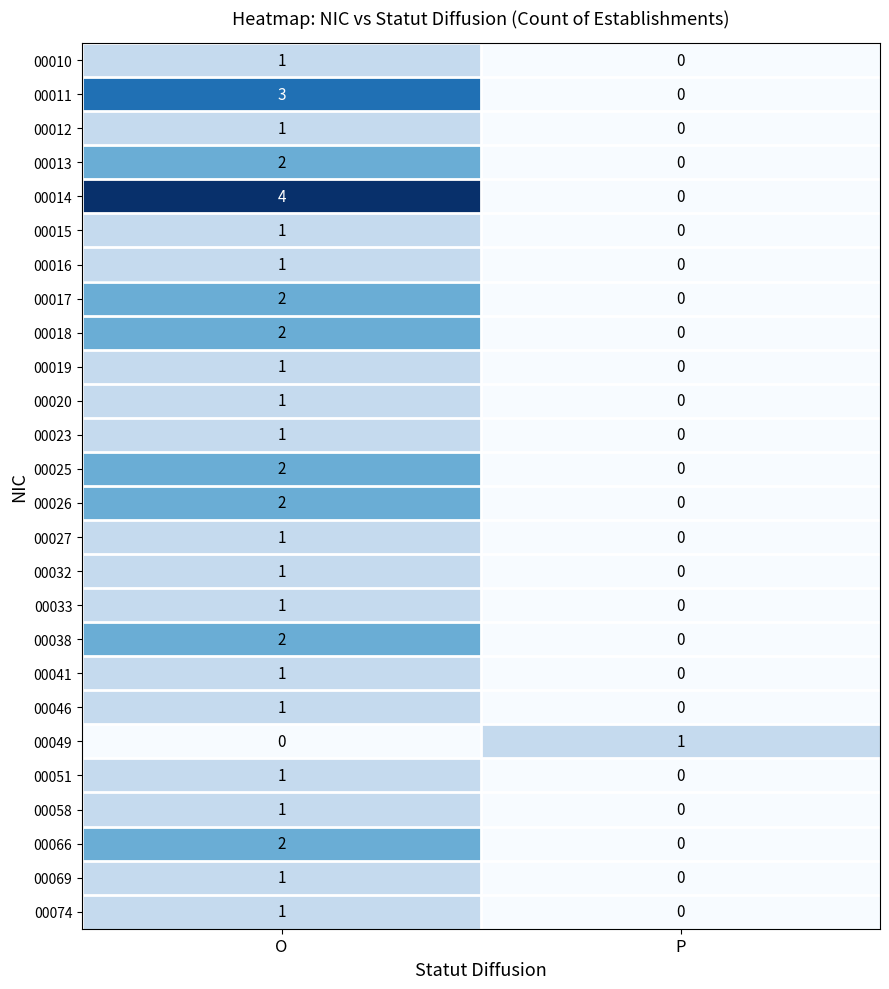

Which series changed the most between O and P?

00014